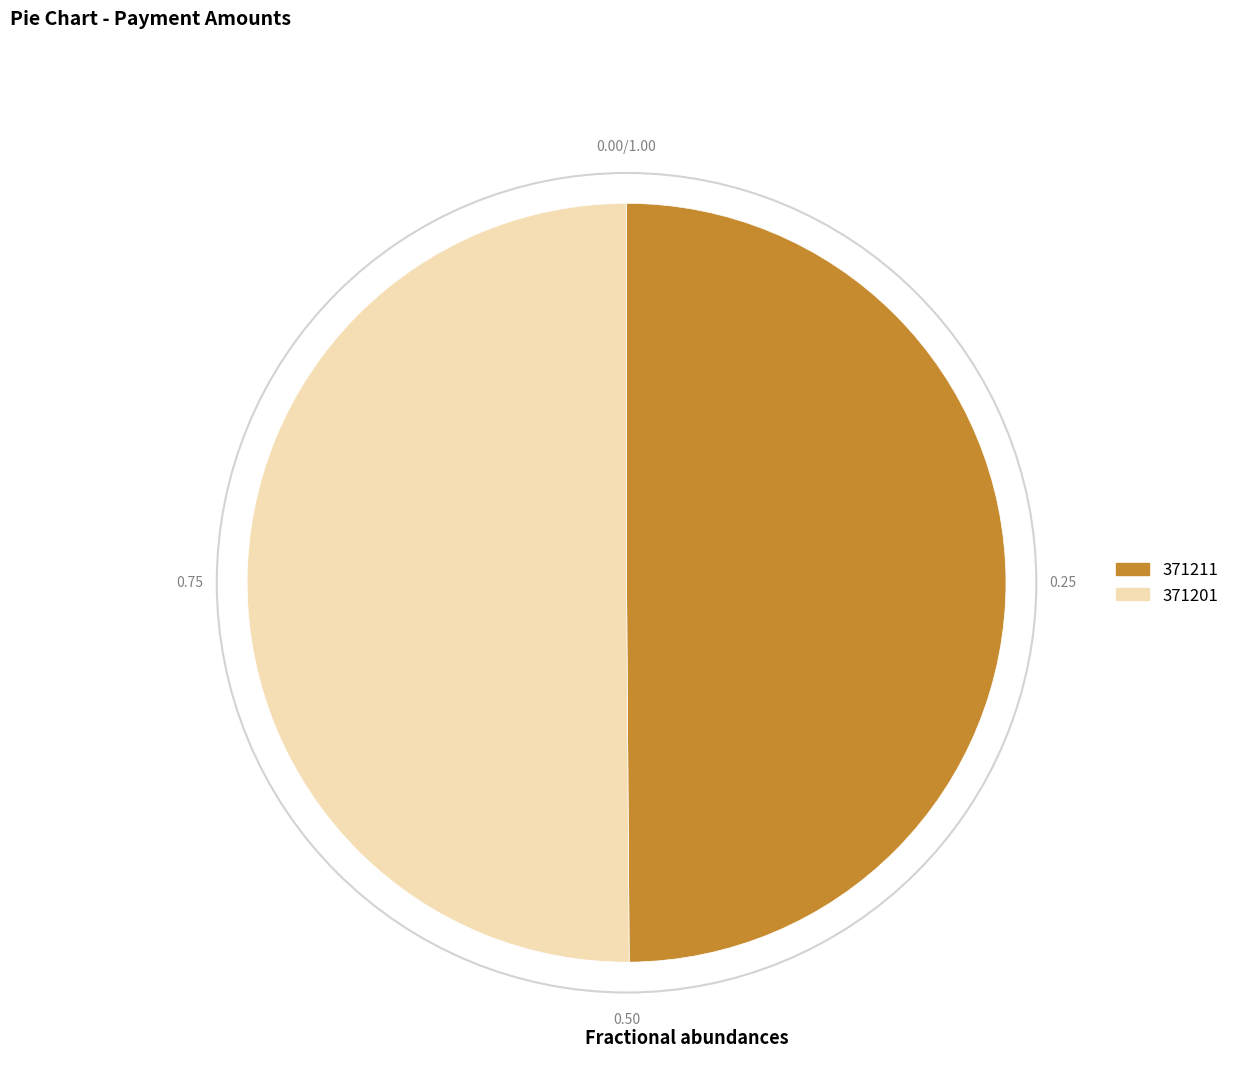

Combined, do 371211 and 371201 account for over 50%?

Yes